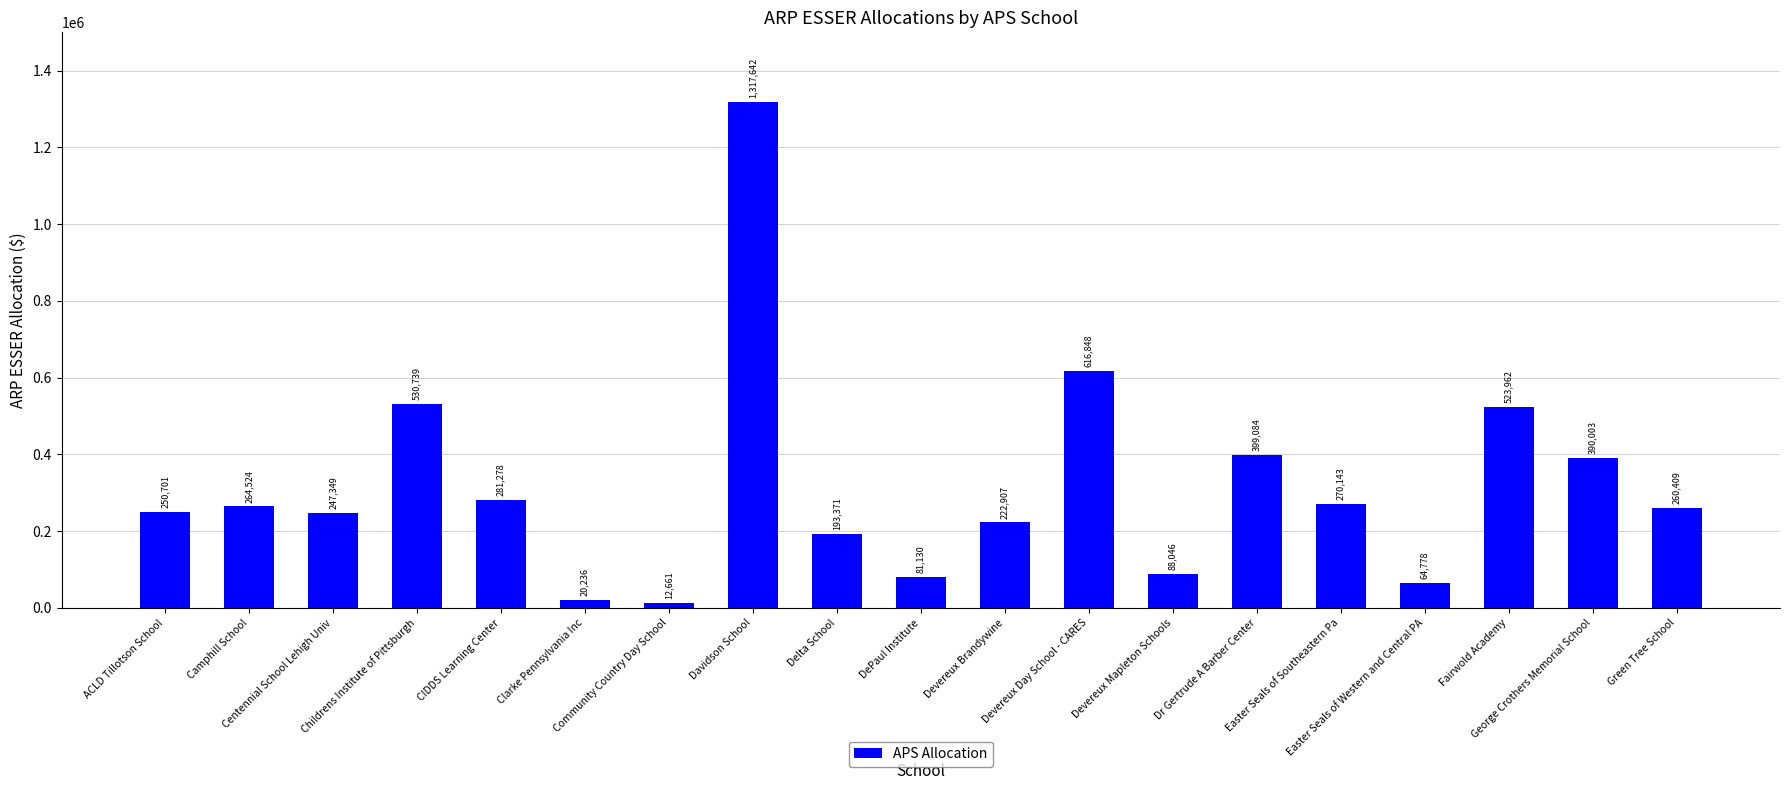

Which label corresponds to the largest value in the chart?

Davidson School